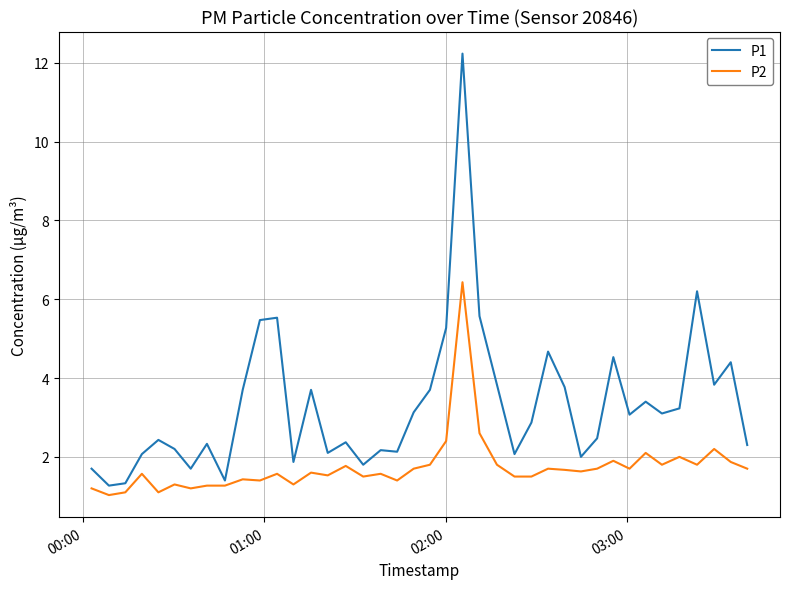

What is the smallest value displayed?

1.0